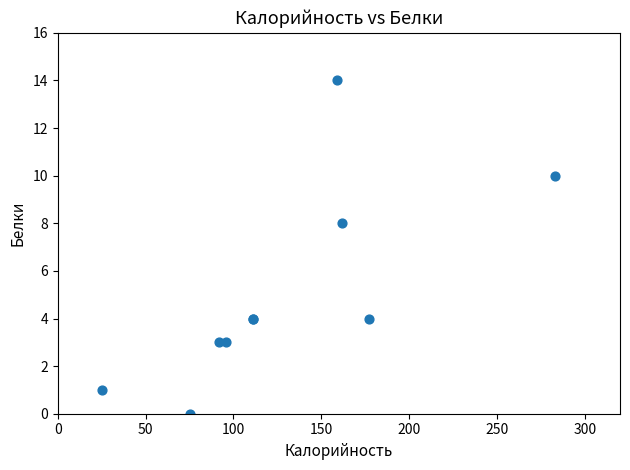

What Y value in the scatter plot is closest to 7?

8